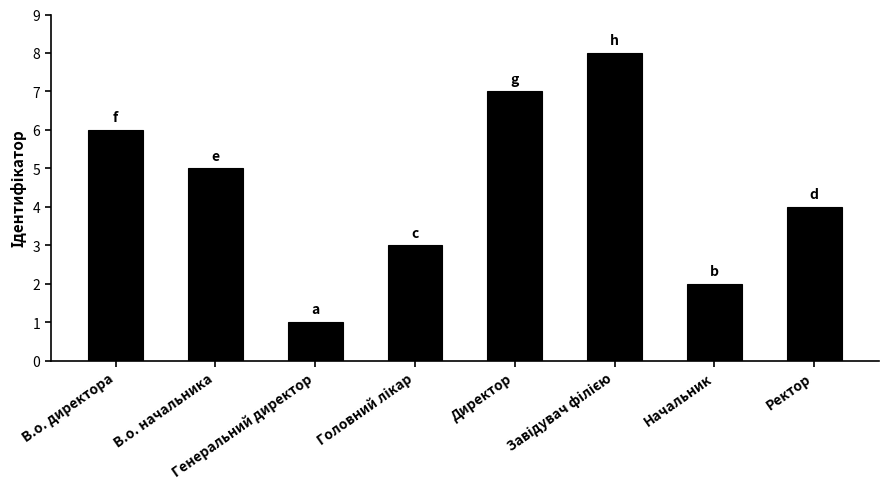

Which label corresponds to the smallest value in the chart?

Генеральний директор